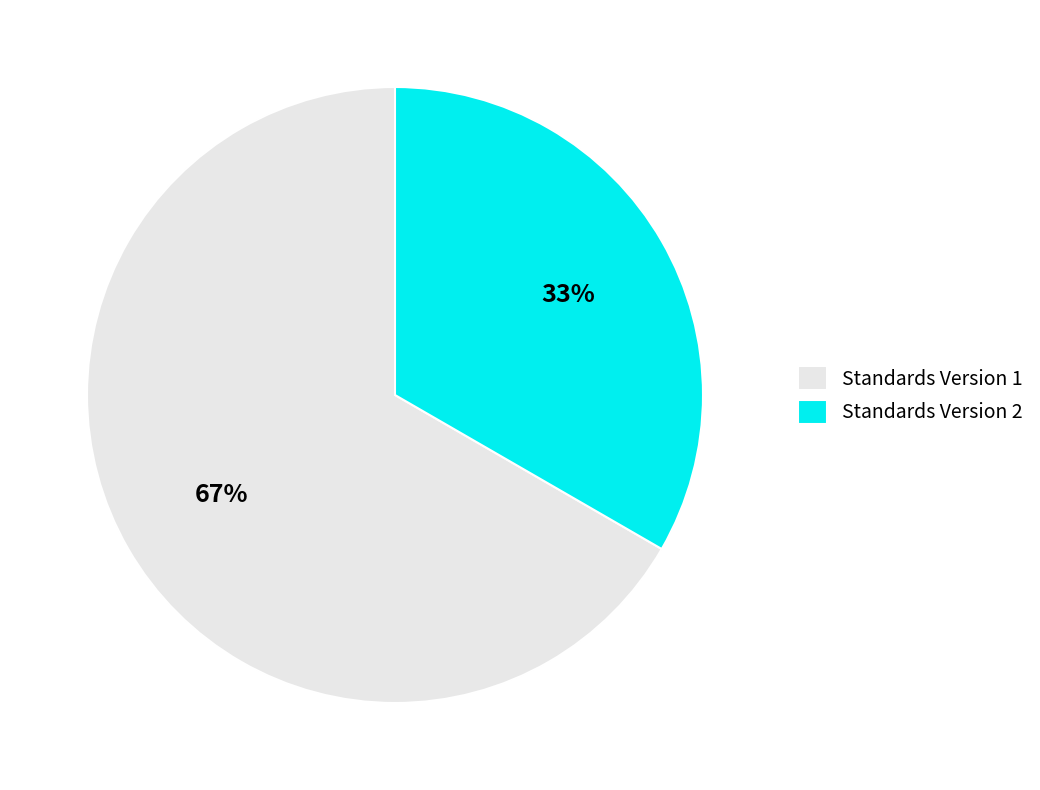

To the nearest percent, what is the combined percentage of Standards Version 1 and Standards Version 2?

100%